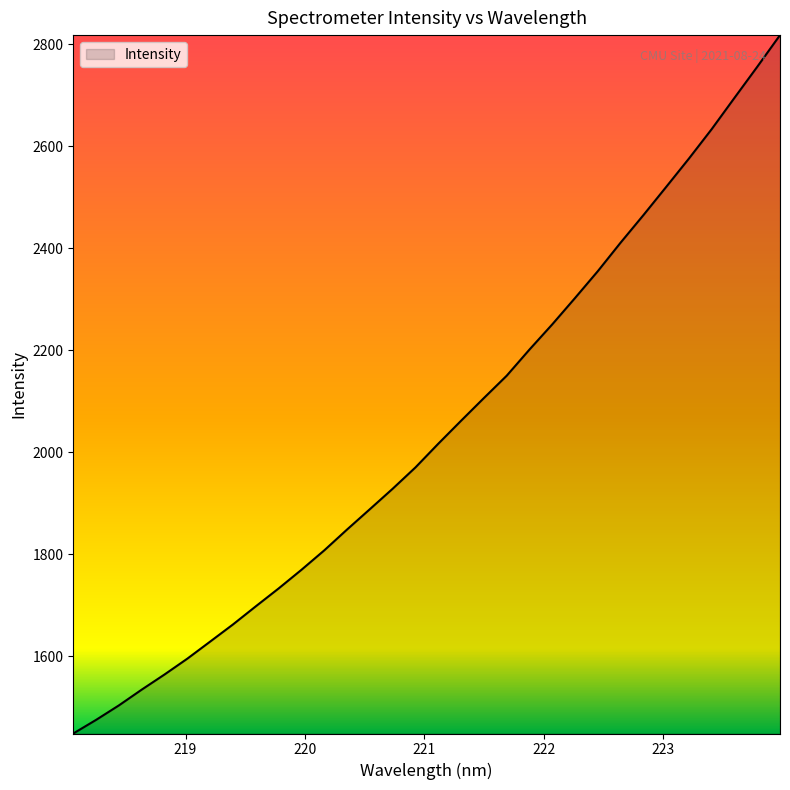

What is the maximum value shown in the chart?

2818.4